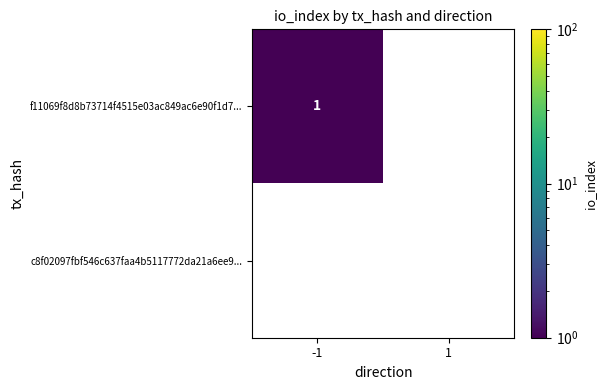

Which label corresponds to the largest value in the chart?

-1